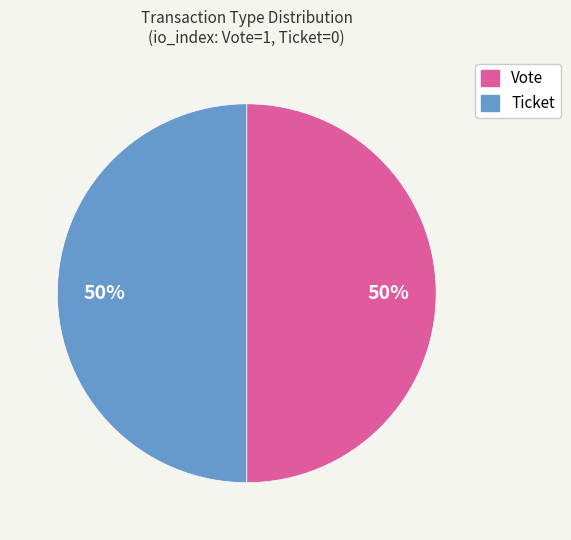

Approximately how many times larger is the value at Vote compared to Ticket?

1.0